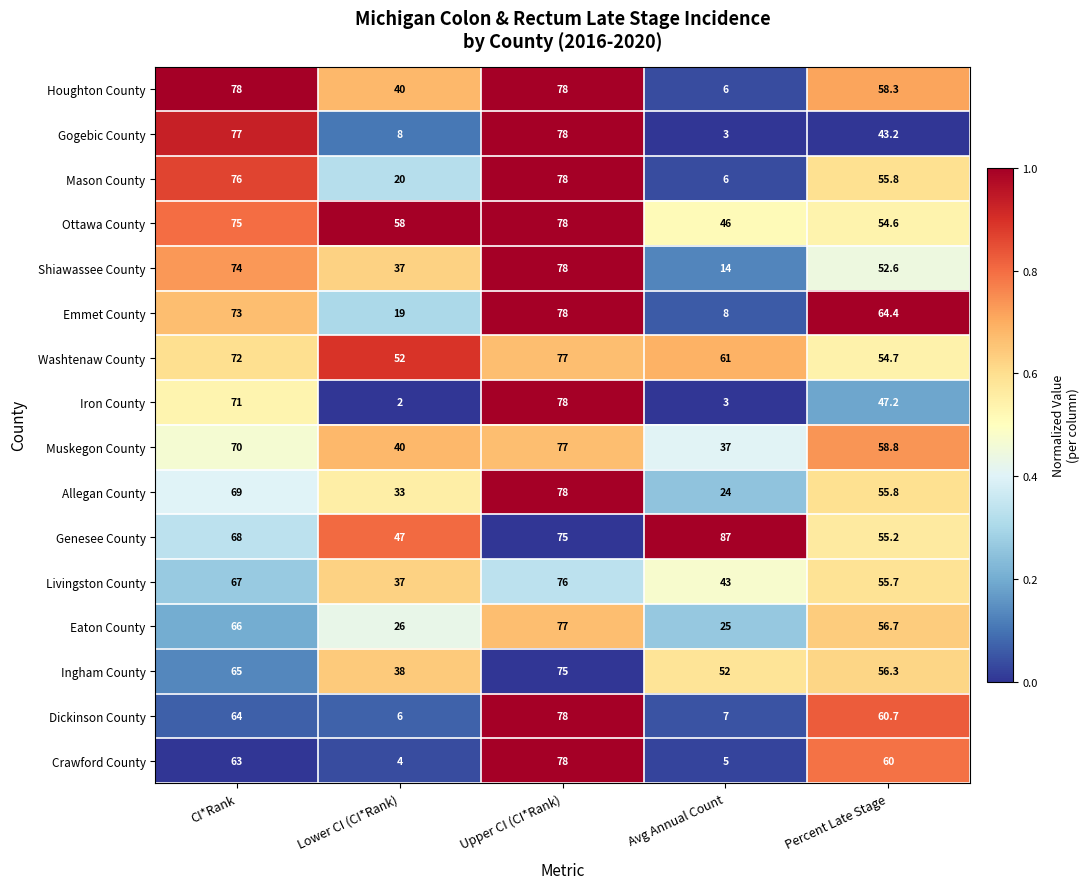

At which category is the sum across all series the highest?

Upper CI (CI*Rank)